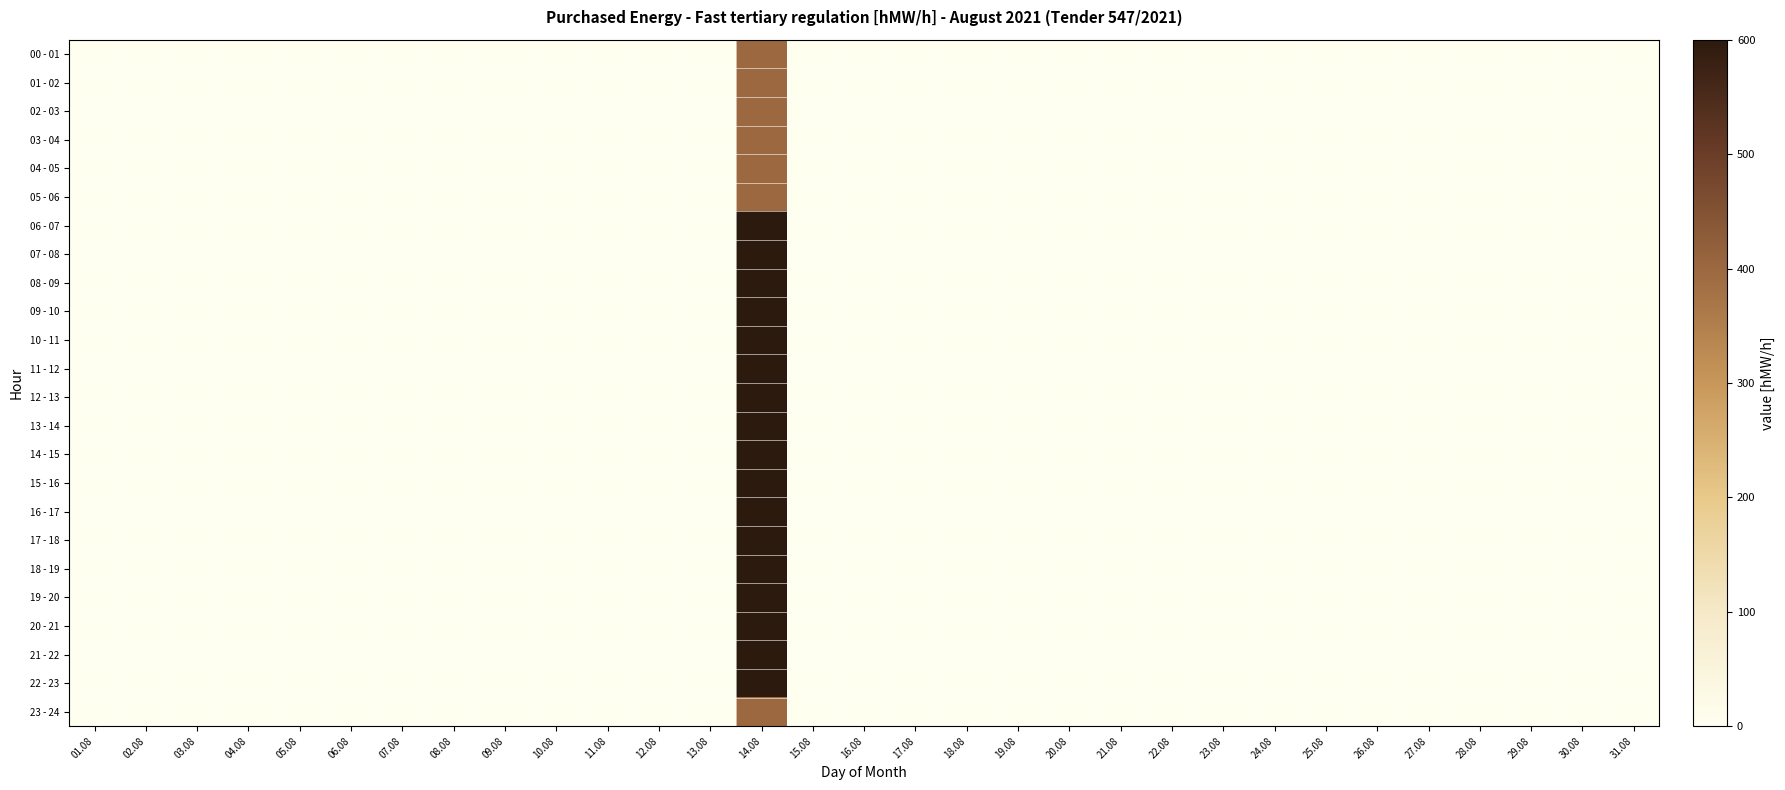

Rank the series at 08.08 from lowest to highest value.

00 - 01, 01 - 02, 02 - 03, 03 - 04, 04 - 05, 05 - 06, 06 - 07, 07 - 08, 08 - 09, 09 - 10, 10 - 11, 11 - 12, 12 - 13, 13 - 14, 14 - 15, 15 - 16, 16 - 17, 17 - 18, 18 - 19, 19 - 20, 20 - 21, 21 - 22, 22 - 23, 23 - 24